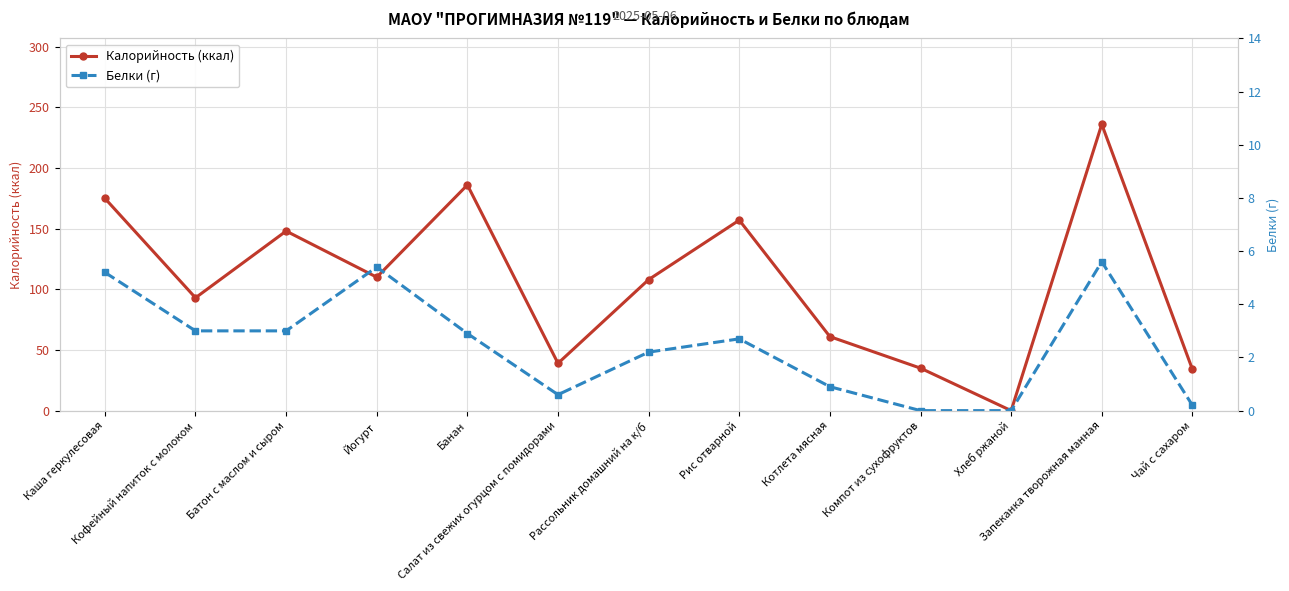

Which category has the highest value in the Белки (г) series?

Запеканка творожная манная